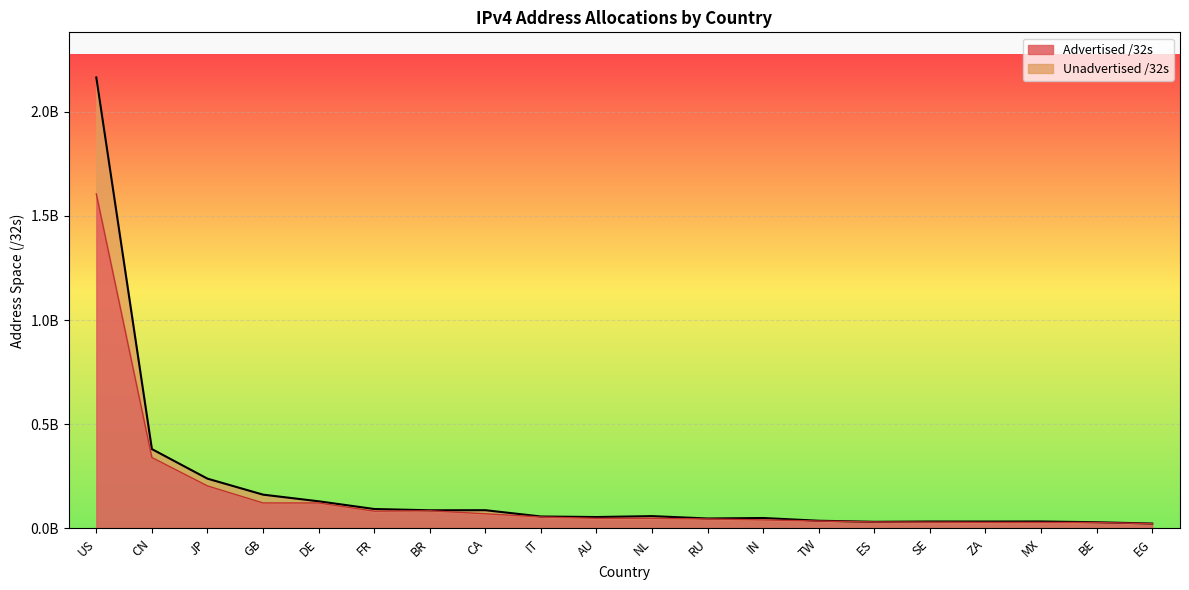

Reading left to right, list all the values displayed in this chart.

Advertised /32s: US=1605645056	CN=340353536	JP=204066816	GB=122350872	DE=122243456	FR=82798640	BR=84741888	CA=70379520	IT=54922304	AU=48533248	NL=48532968	RU=45481472	IN=40917248	TW=35549440	ES=31162688	SE=30309480	ZA=29177088	MX=28888064	BE=28508544	EG=22823424
Unadvertised /32s: US=2164557440	CN=380883709	JP=238998400	GB=162229296	DE=130364160	FR=93316448	BR=87206656	CA=87617024	IT=57386880	AU=54728396	NL=59188400	RU=47804160	IN=50134272	TW=36994304	ES=31897216	SE=33339600	ZA=33178880	MX=33487840	BE=29871360	EG=23483904